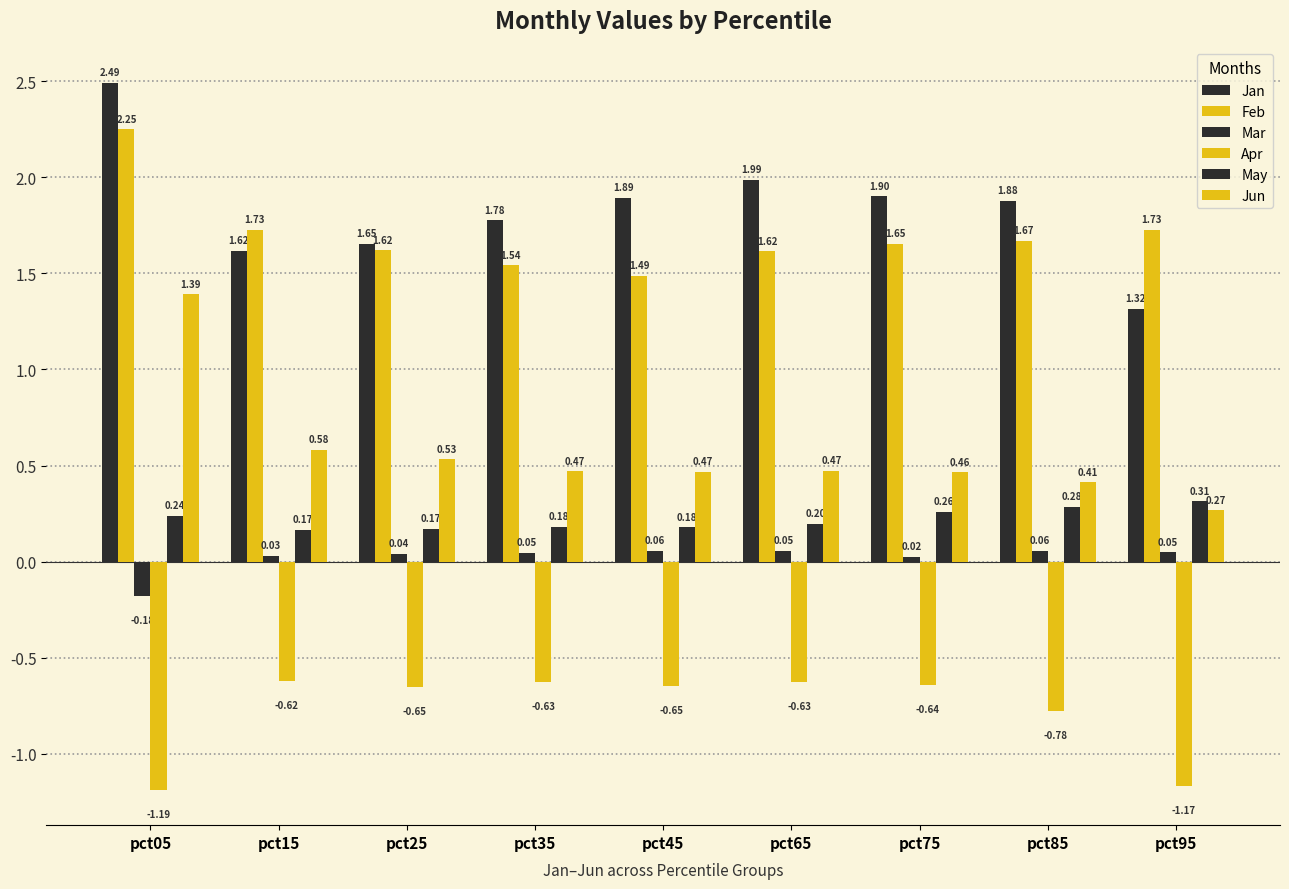

How many bars are there in total?

54